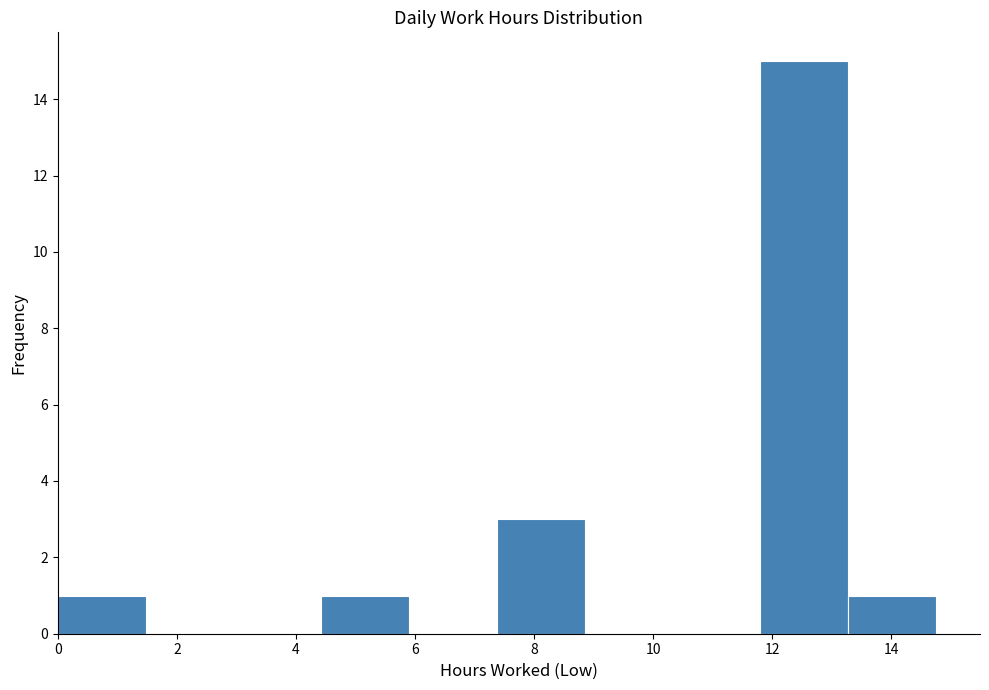

Over which range of the x-axis is the bar tallest?

11.8 to 13.2